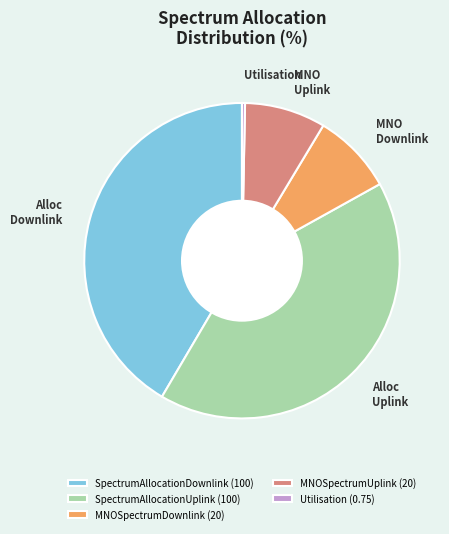

Is MNO Downlink the majority of the pie?

No